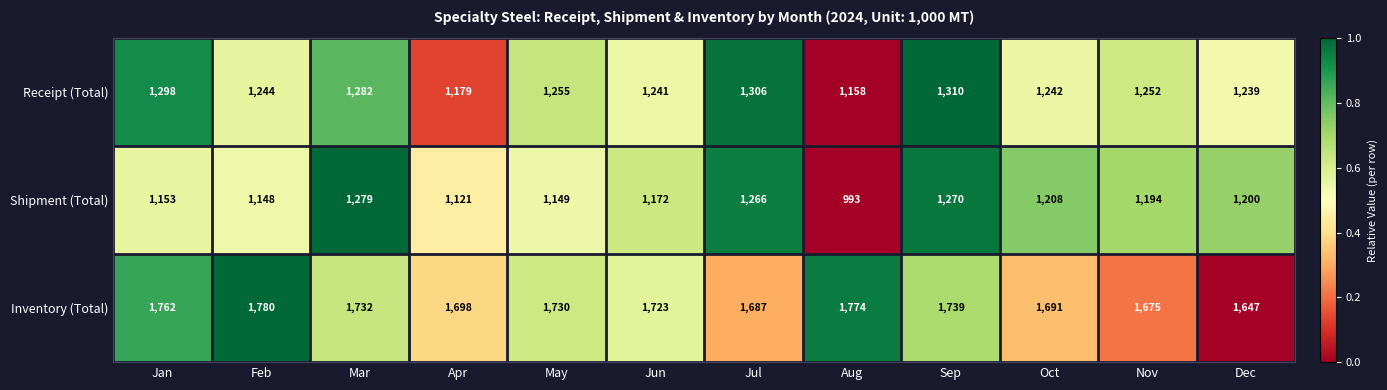

Is the value of Shipment (Total) at Jan greater than the value of Inventory (Total) at Nov?

No